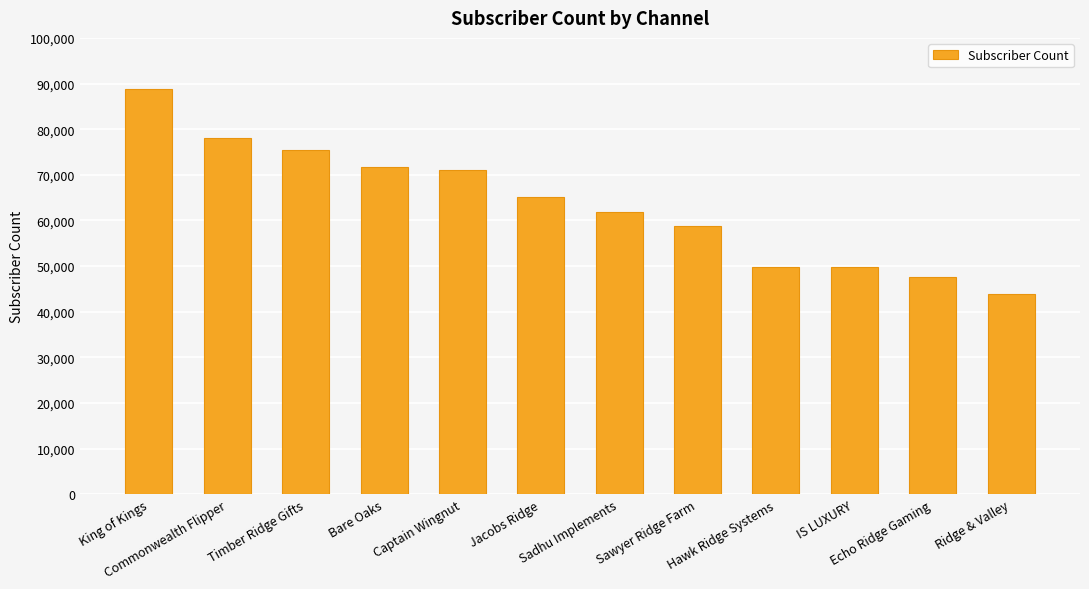

What is the greatest value displayed?

88800